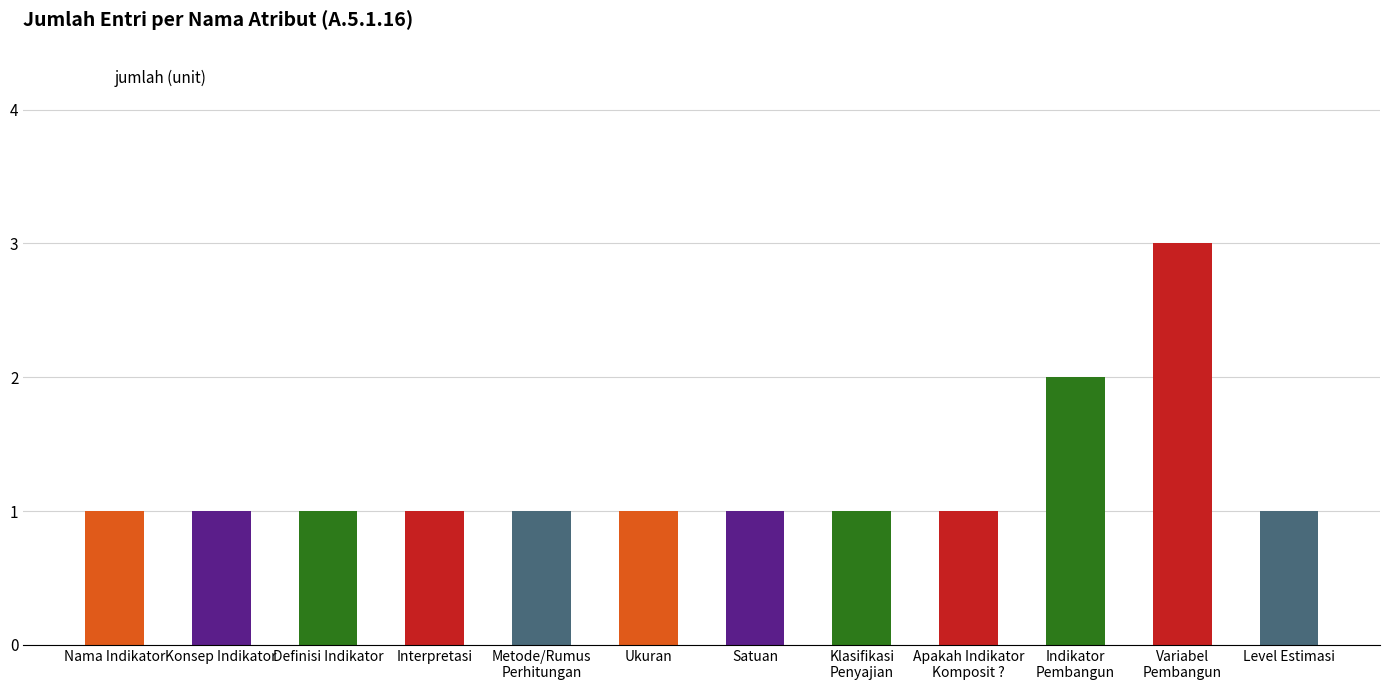

Reading left to right, what are all the values shown in this chart?

Nama Indikator=1	Konsep Indikator=1	Definisi Indikator=1	Interpretasi=1	Metode/Rumus
Perhitungan=1	Ukuran=1	Satuan=1	Klasifikasi
Penyajian=1	Apakah Indikator
Komposit ?=1	Indikator
Pembangun=2	Variabel
Pembangun=3	Level Estimasi=1